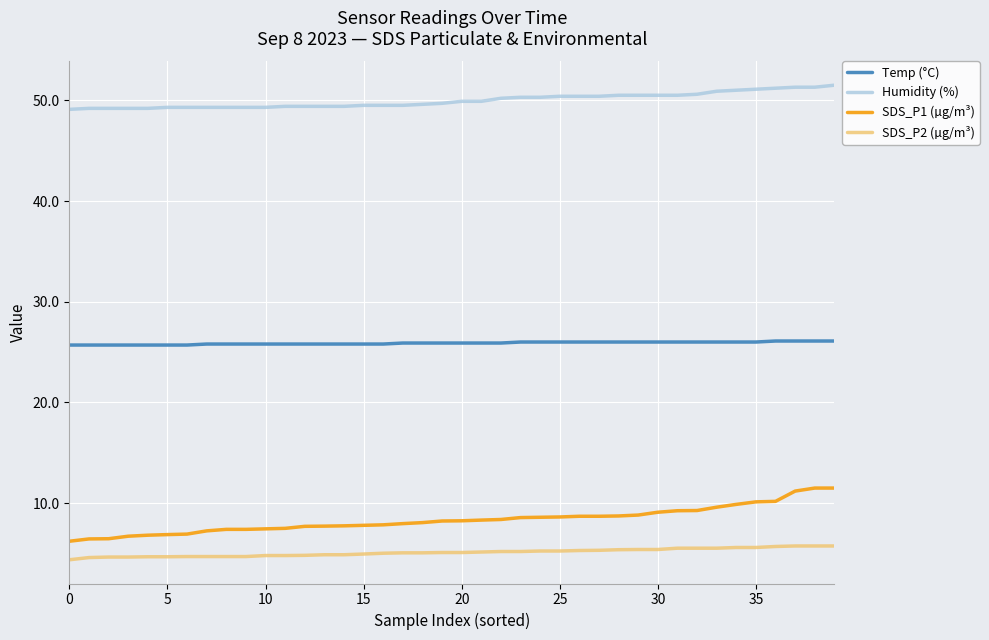

Which series has the largest total across all categories?

Humidity (%)